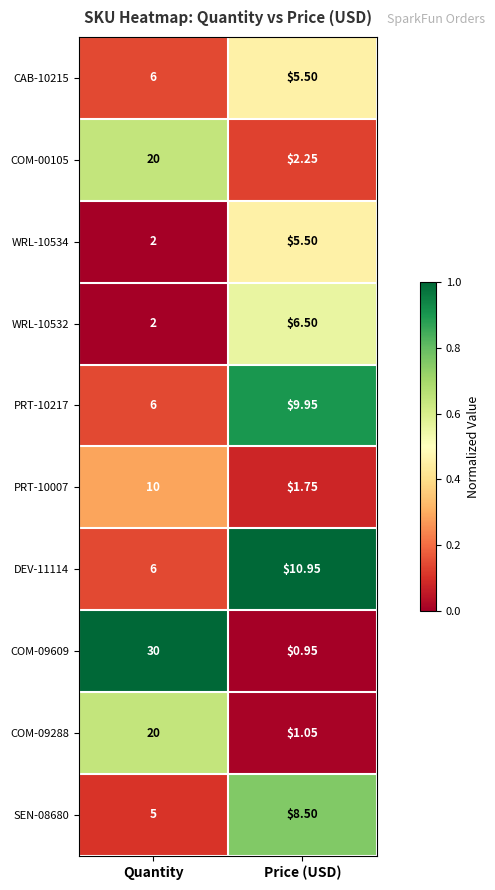

At which label does WRL-10534 first exceed 5?

Price (USD)